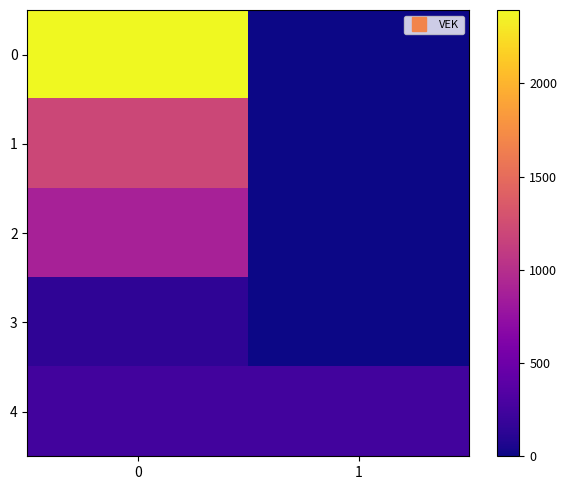

Reading right to left, transcribe all the data shown in this chart.

0: 1=0	0=2393
1: 1=0	0=1197
2: 1=0	0=886
3: 1=0	0=141
4: 1=251	0=251